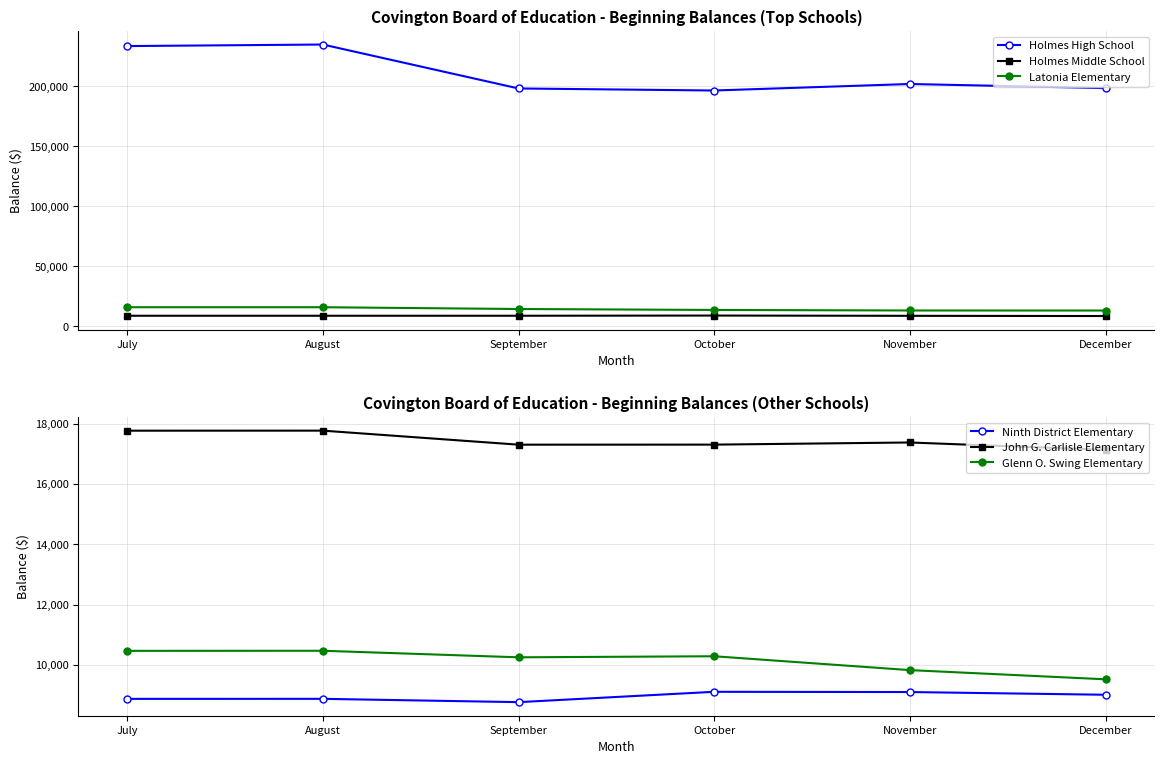

What is the total value across all series at August?

296696.5